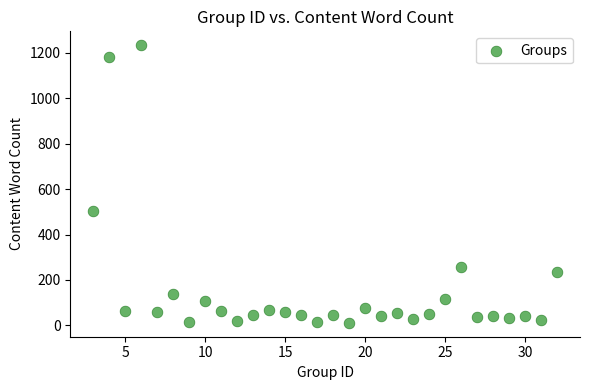

What is the range of Y values (max minus min)?

1223